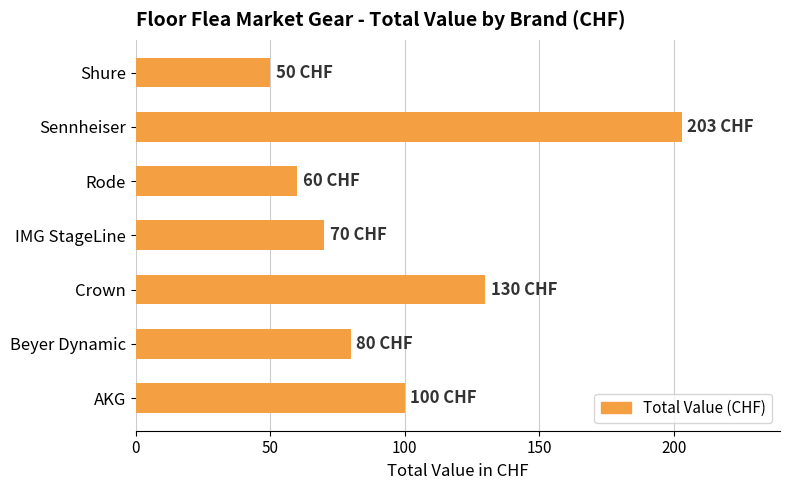

What is the difference between the maximum and minimum values?

153